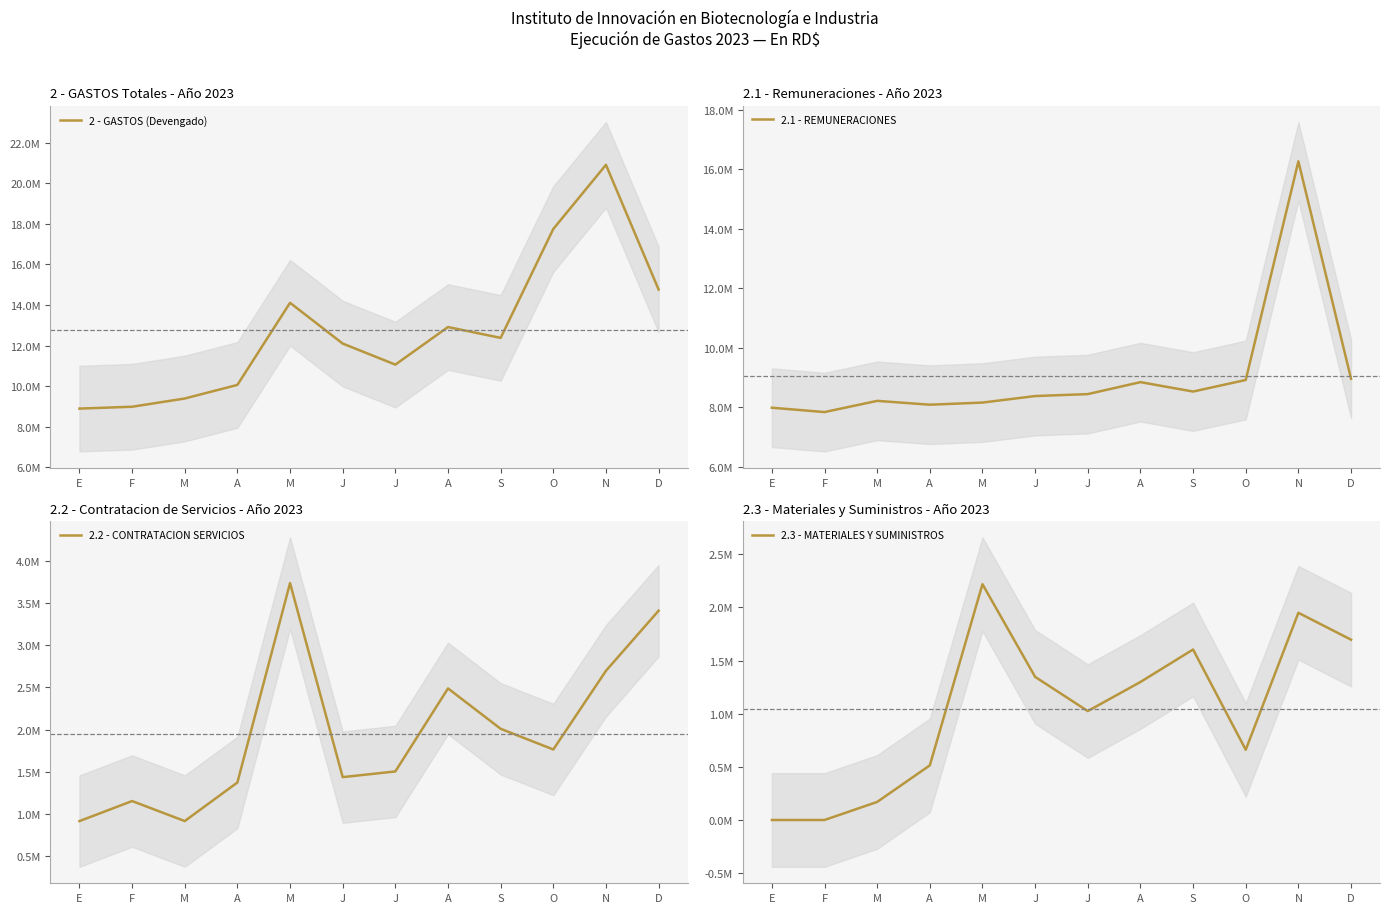

Reading left to right, transcribe all the data shown in this chart.

2 - GASTOS (Devengado): E=8897907.2	F=8989371.4	M=9394825.0	A=10064520.6	M=14110068.9	J=12101565.0	J=11065092.7	A=12915029.7	S=12381828.9	O=17747168.7	N=20907009.8	D=14764144.1
2.1 - REMUNERACIONES: E=7982251.8	F=7835795.9	M=8212427.1	A=8083669.4	M=8155377.3	J=8373959.2	J=8439806.6	A=8841850.6	S=8525443.5	O=8914408.6	N=16260419.8	D=8954775.4
2.2 - CONTRATACION SERVICIOS: E=915655.3	F=1153575.5	M=916453.3	A=1373349.9	M=3736689.0	J=1437053.6	J=1504417.9	A=2488422.3	S=2009764.9	O=1764678.7	N=2697333.8	D=3409358.2
2.3 - MATERIALES Y SUMINISTROS: E=0.0	F=0.0	M=169868.5	A=513972.0	M=2218002.6	J=1346347.4	J=1024674.7	A=1298282.8	S=1603864.5	O=660583.4	N=1949256.2	D=1696285.6